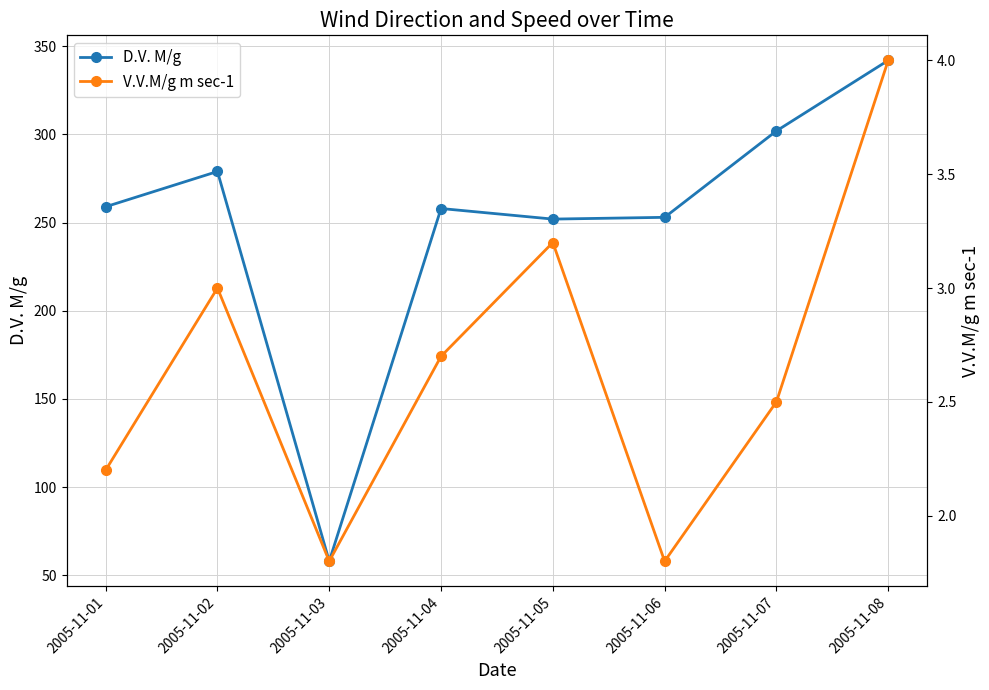

What is the spread (max minus min) of values at 2005-11-02?

276.0